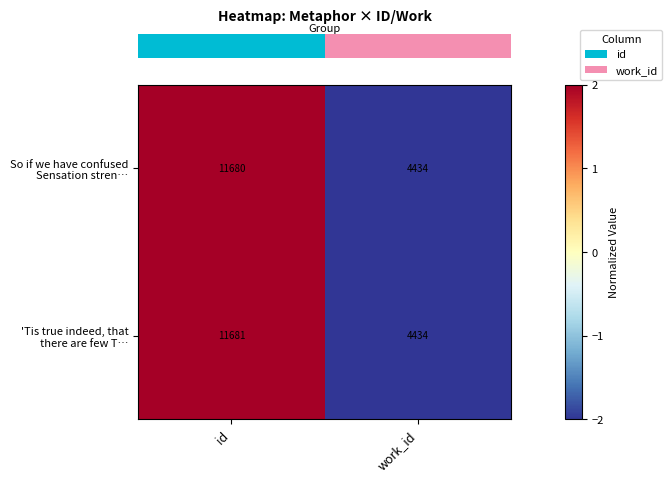

Count the number of data series in this chart.

2